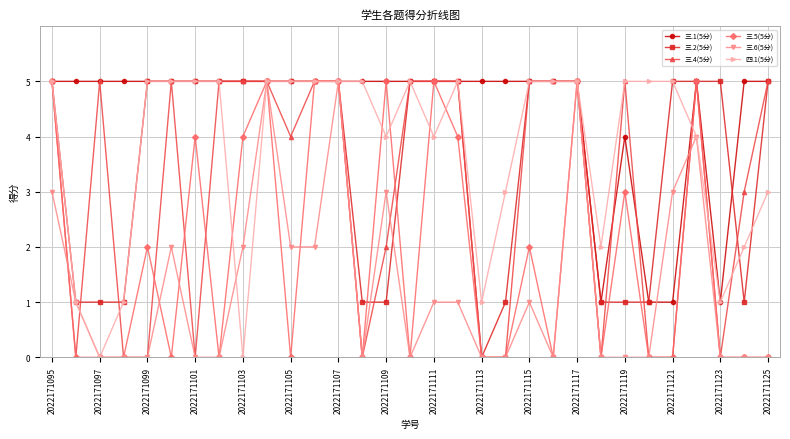

Which series has the largest total across all categories?

三.1(5分)